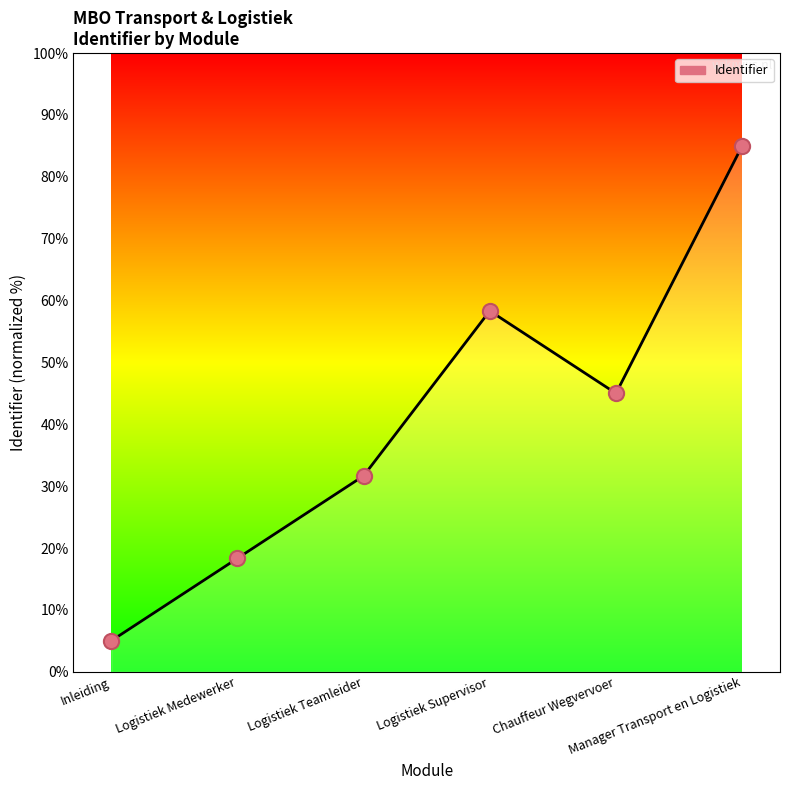

What is the change in value from Logistiek Supervisor to Chauffeur Wegvervoer?

-13.3